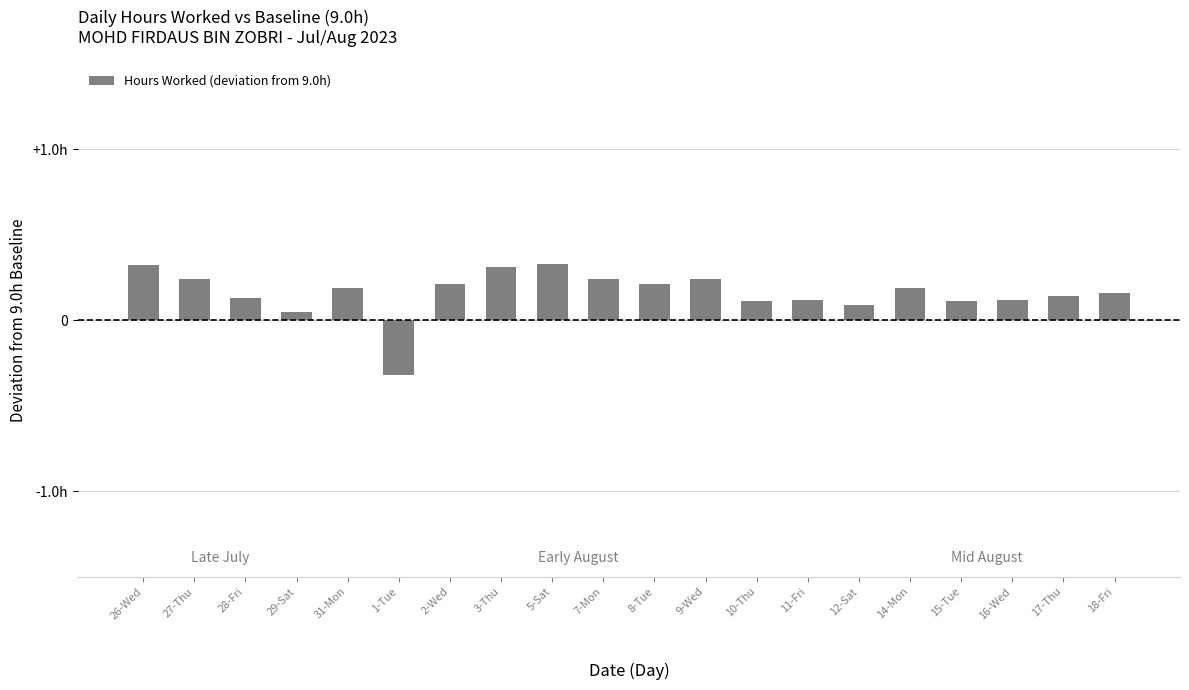

The chart shows a value of 0.3 at 14-Mon. True or false?

False